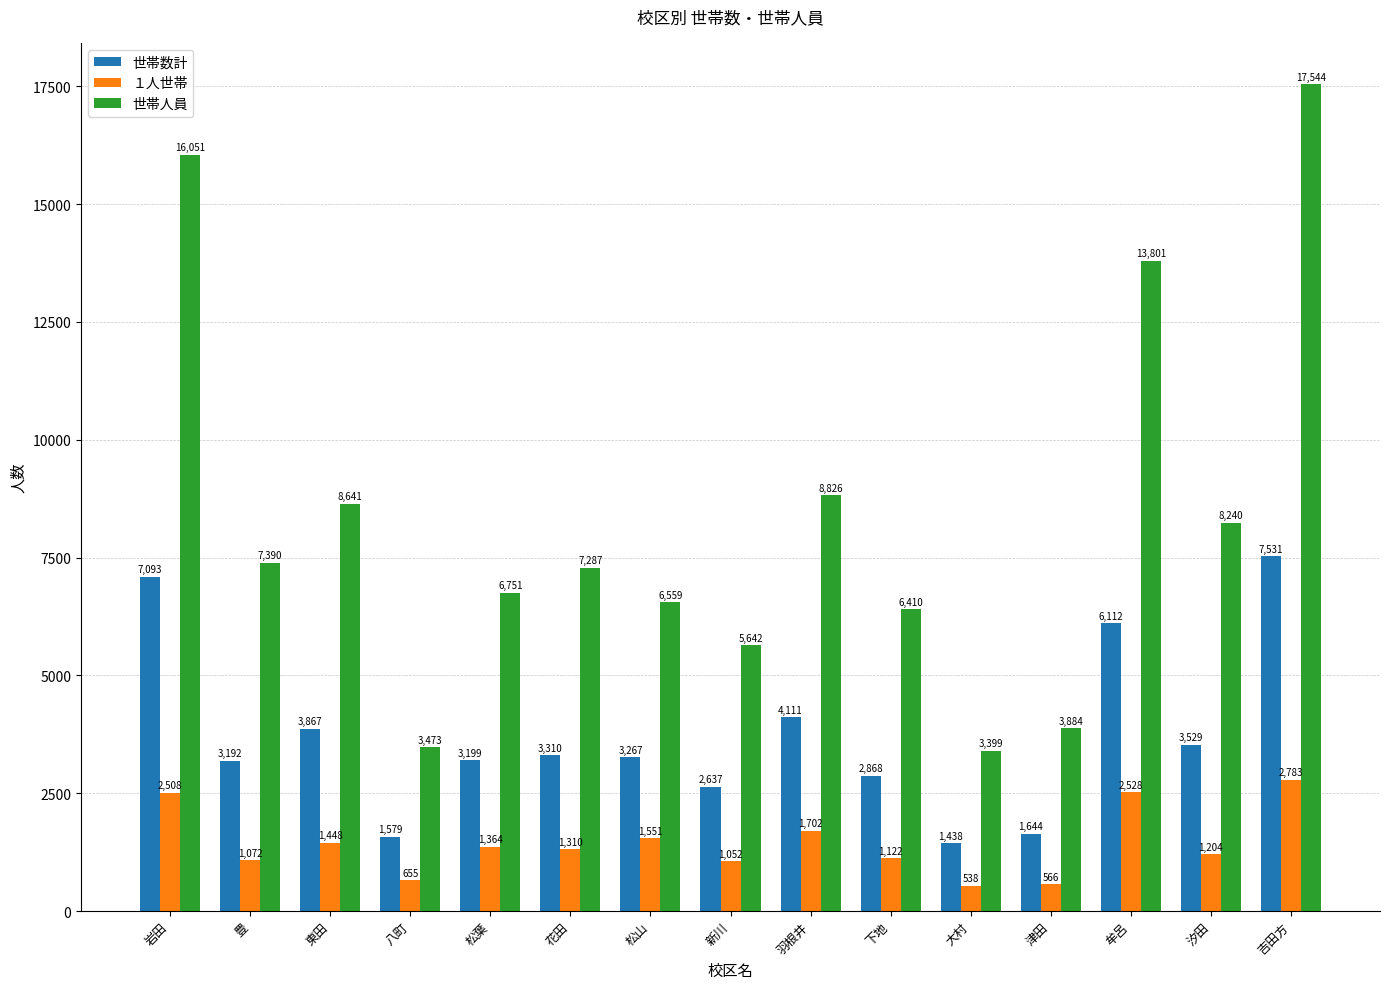

Which series has the largest total across all categories?

世帯人員